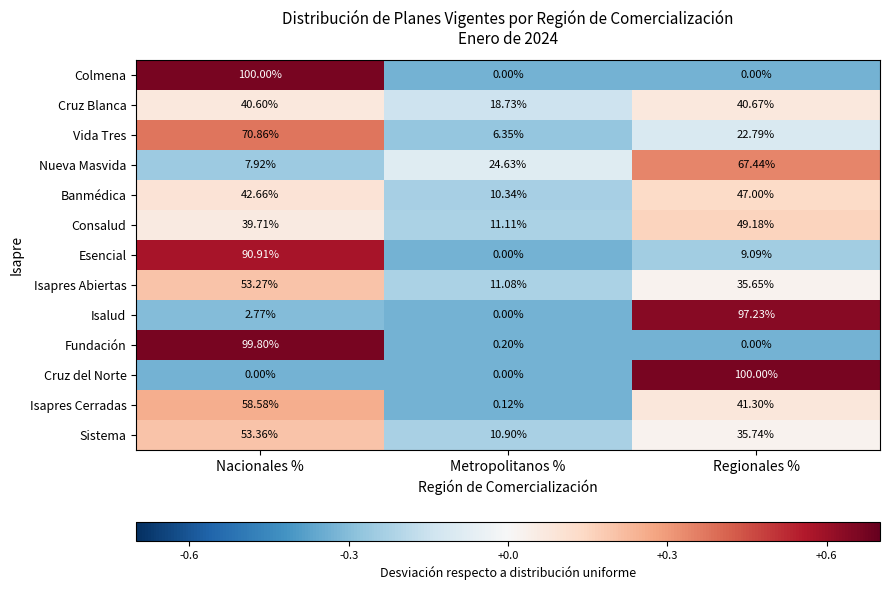

At which label does Isalud first exceed 2?

Nacionales %